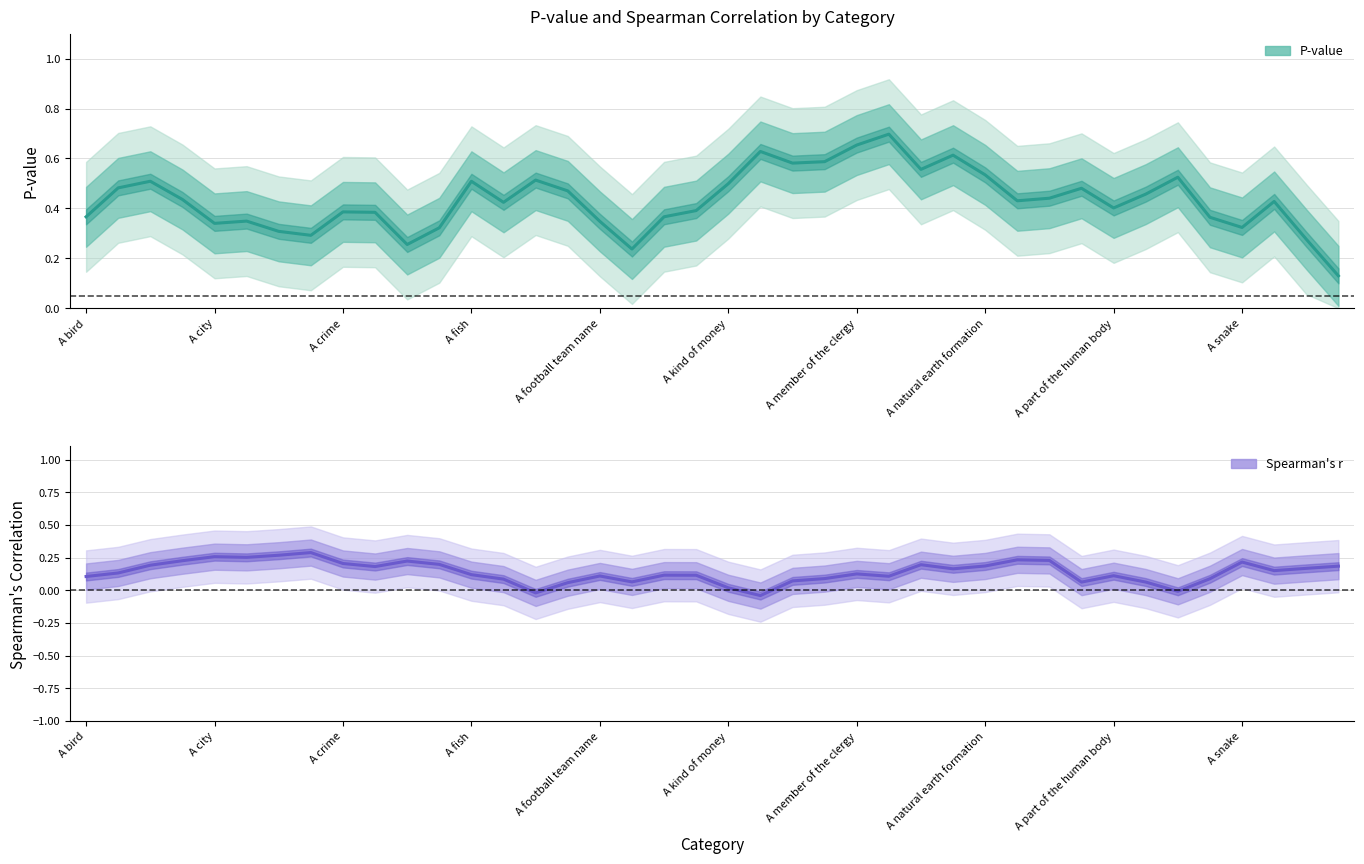

How many lines are shown in the chart?

2